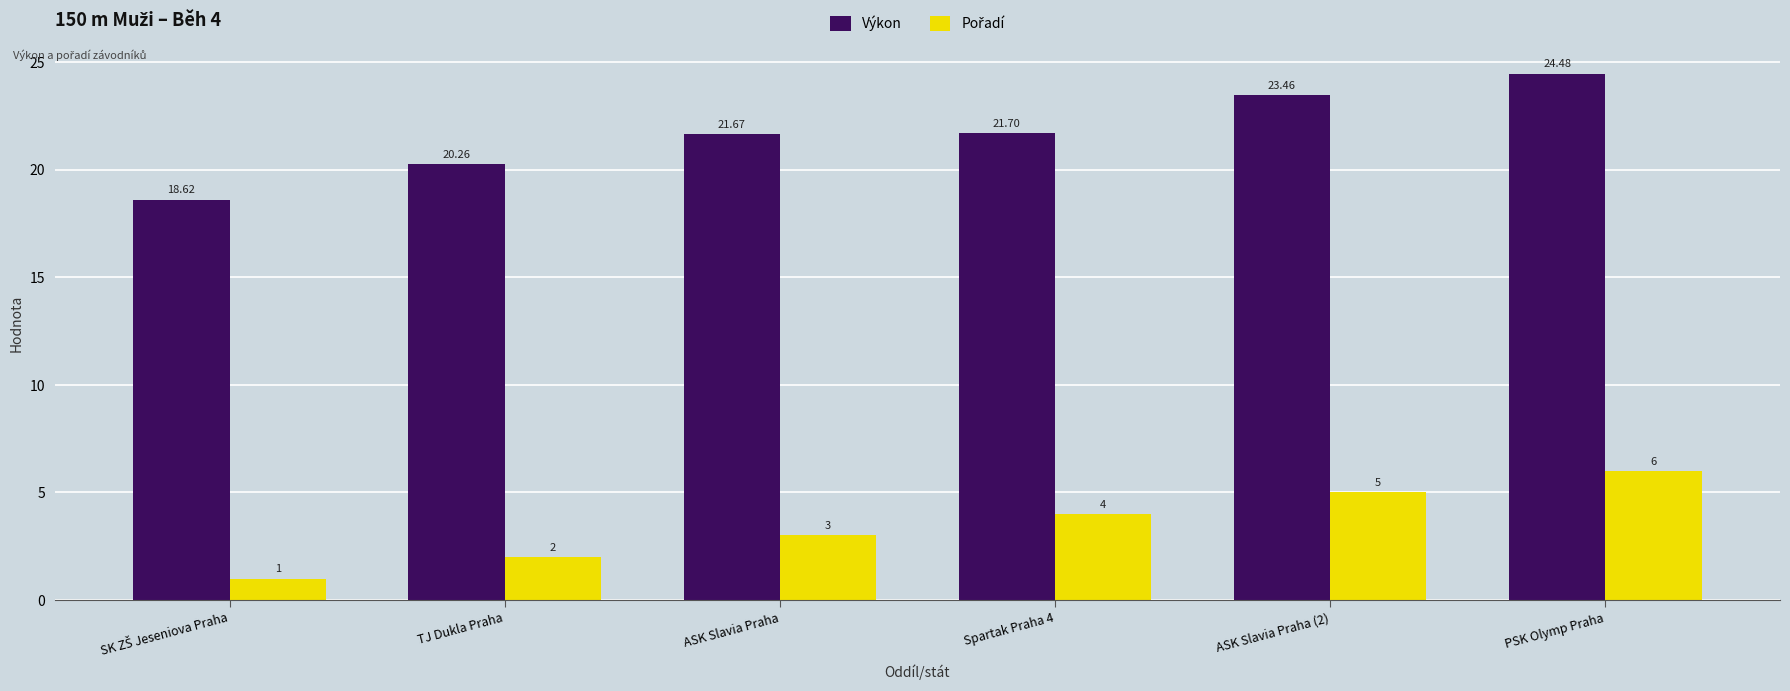

At which label is Výkon closest to 21?

ASK Slavia Praha